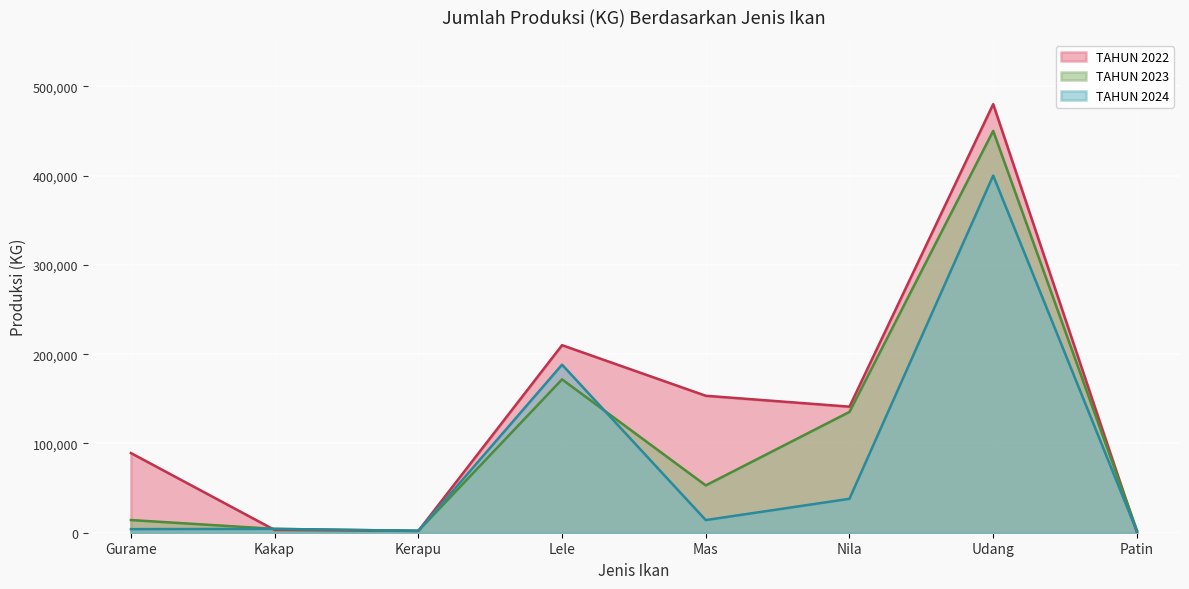

List the series in order of their overall mean, highest first.

TAHUN 2022, TAHUN 2023, TAHUN 2024